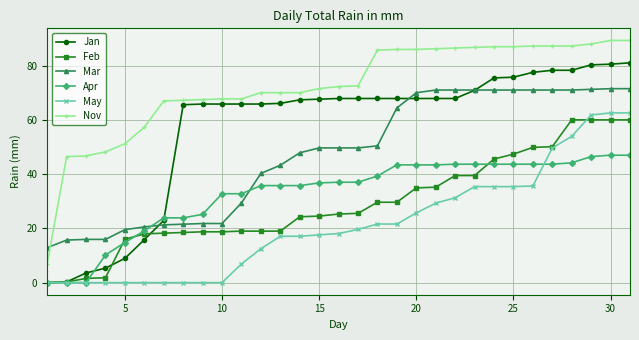

How many intersections are there between Mar and Apr?

2